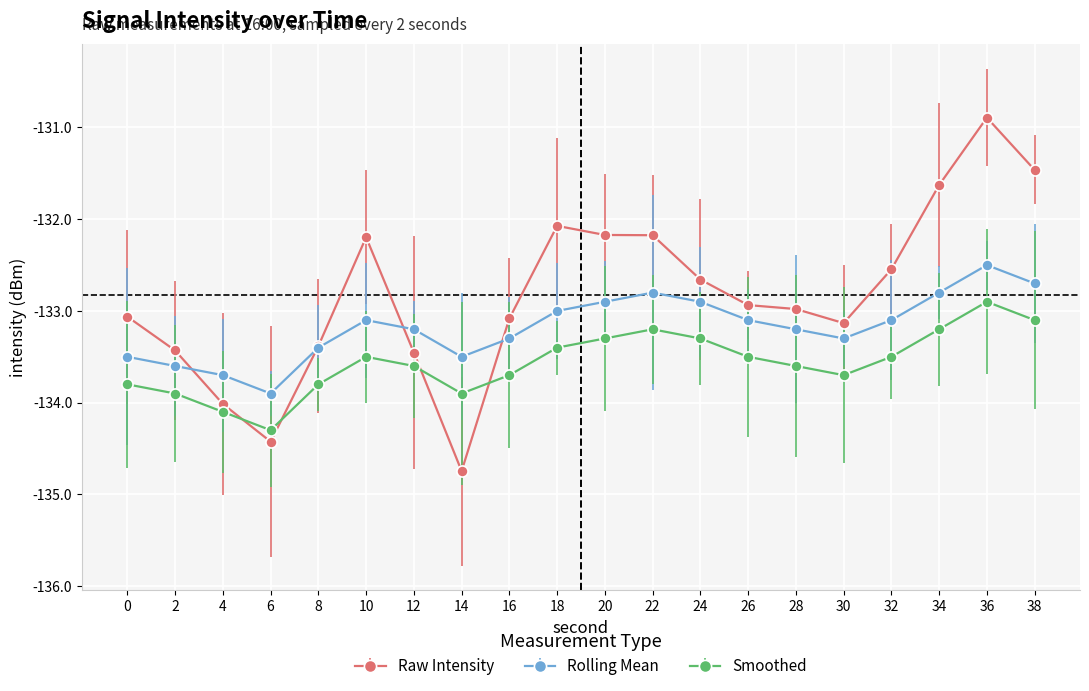

At 18, list the series in order from largest to smallest.

Raw Intensity, Rolling Mean, Smoothed